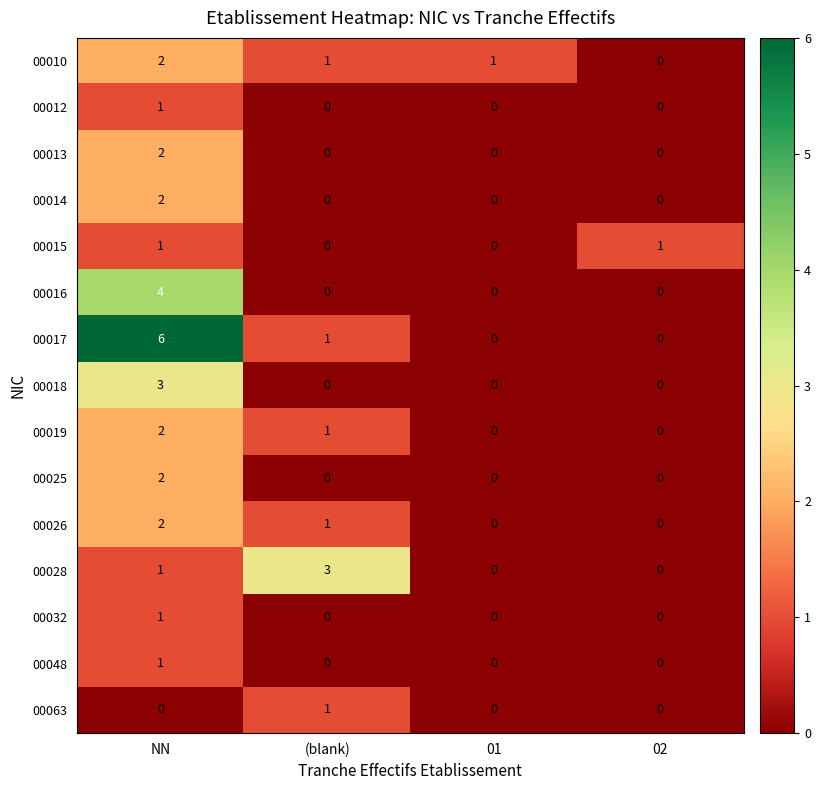

At which category is the sum across all series the highest?

NN